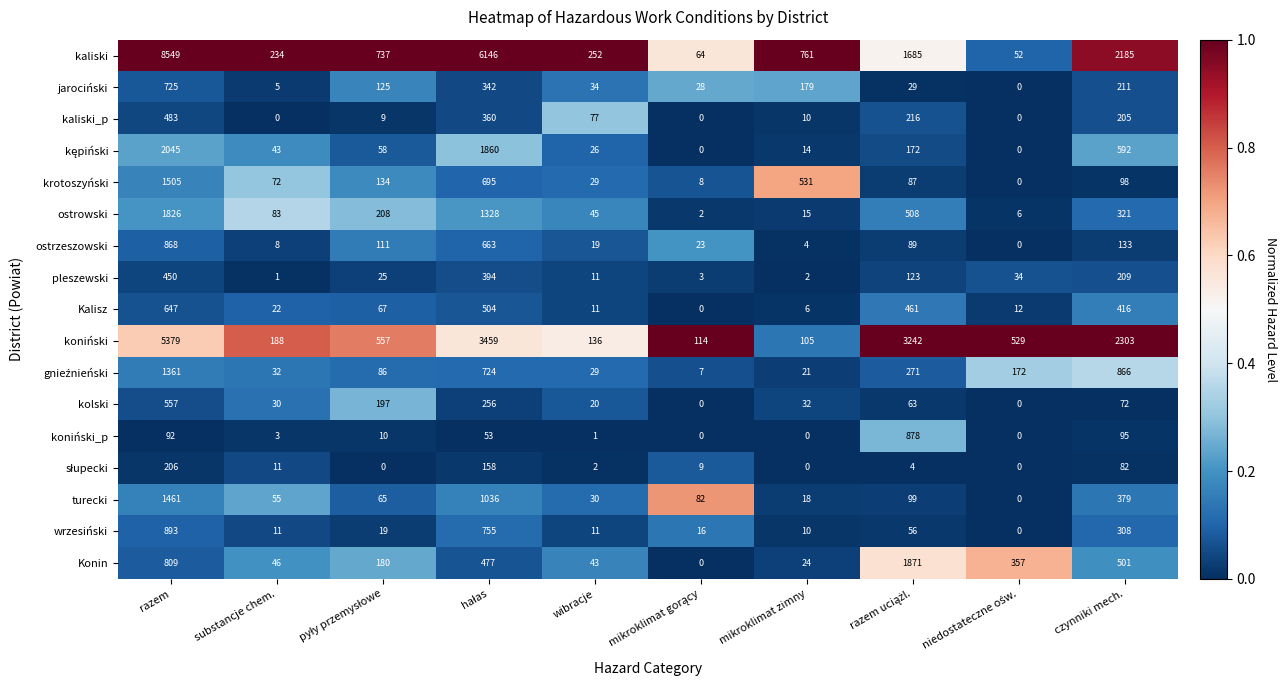

Which series has the largest range (max minus min)?

kaliski